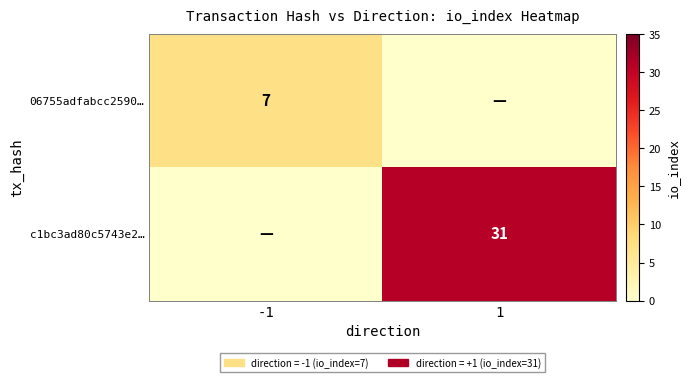

Is it true that 06755adfabcc2590… equals 5 at -1?

False